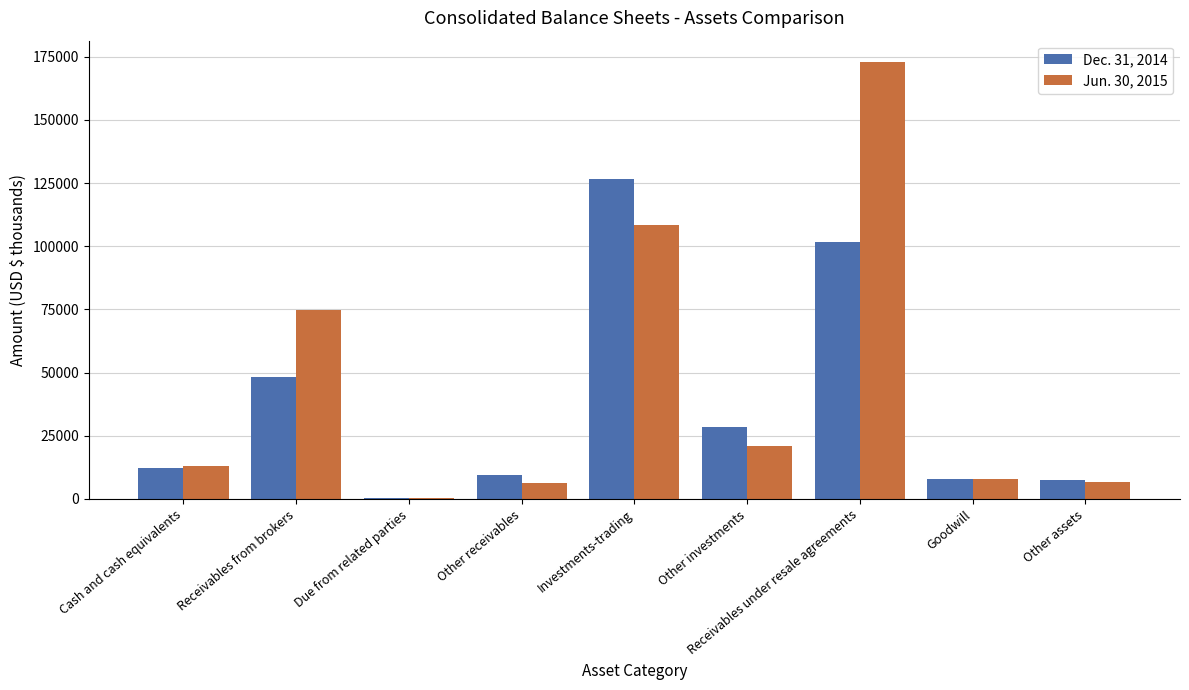

True or false: Jun. 30, 2015 has a value of 5901 at Cash and cash equivalents.

False